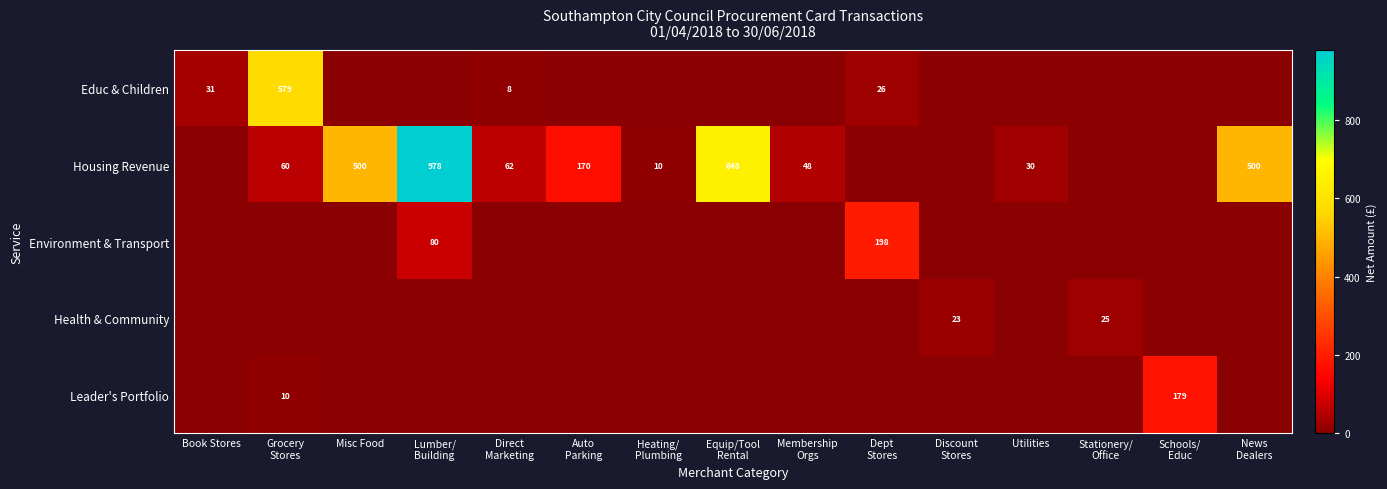

List the labels in order of Housing Revenue value, smallest first.

Book Stores, Dept Stores, Discount Stores, Stationery/ Office, Schools/ Educ, Heating/ Plumbing, Utilities, Membership Orgs, Grocery Stores, Direct Marketing, Auto Parking, Misc Food, News Dealers, Equip/Tool Rental, Lumber/ Building